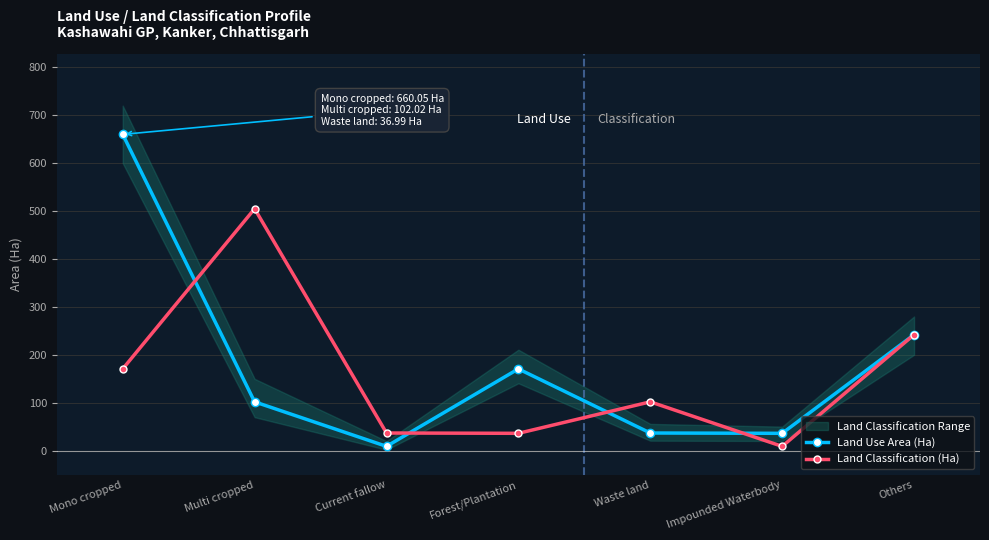

Is this an area chart (filled region under the line)?

No